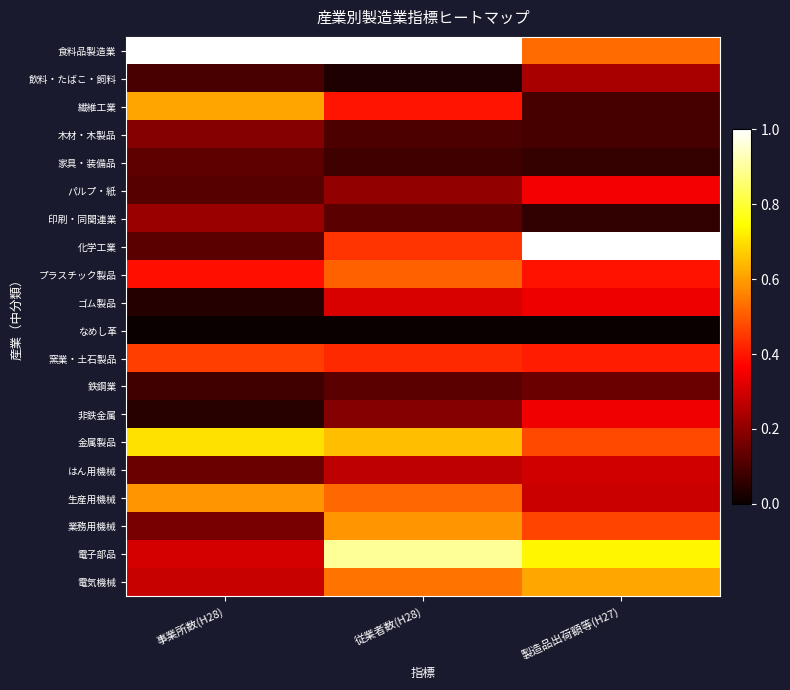

What is the spread (max minus min) of values at 製造品出荷額等(H27)?

1.0